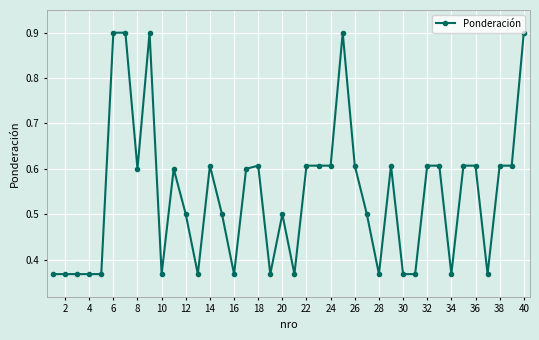

What is the difference between the maximum and second lowest values?

0.5